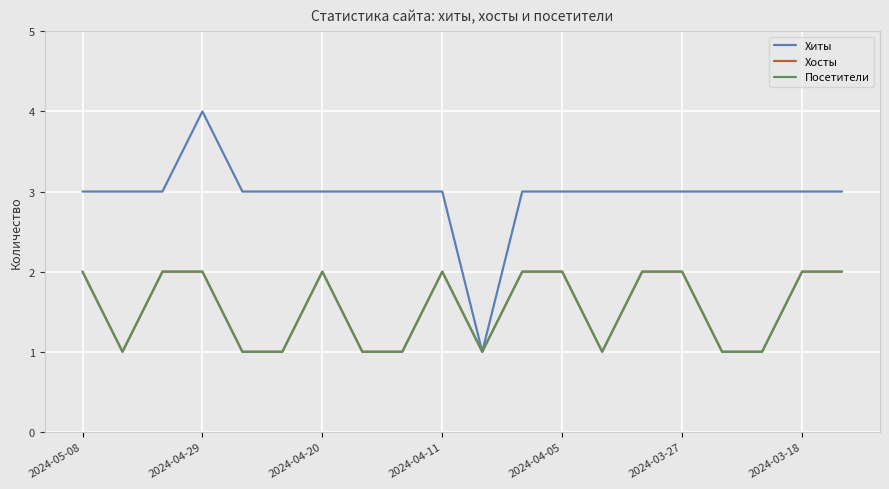

Is this an area chart (filled region under the line)?

No